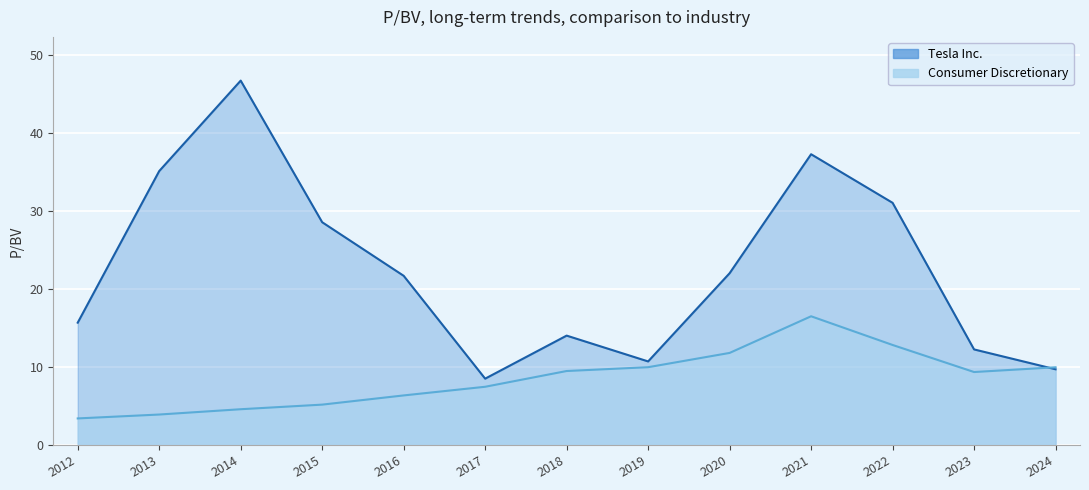

How many data points in Tesla Inc. are above 21?

7